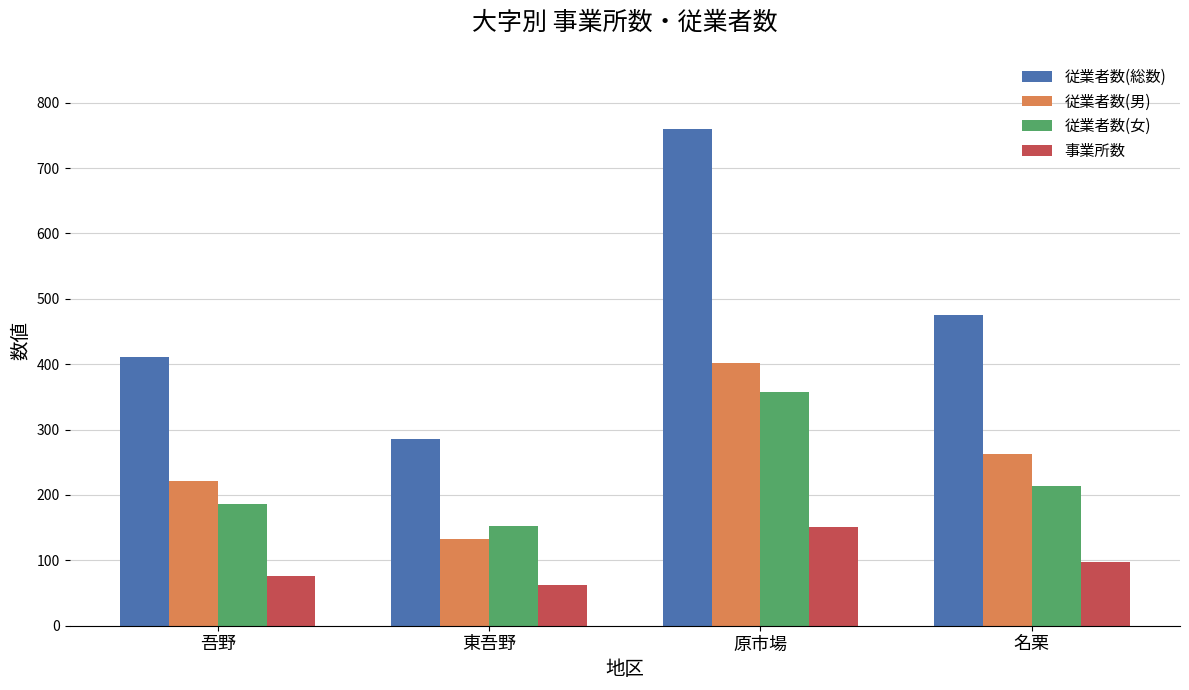

Which series changed the most between 吾野 and 東吾野?

従業者数(総数)